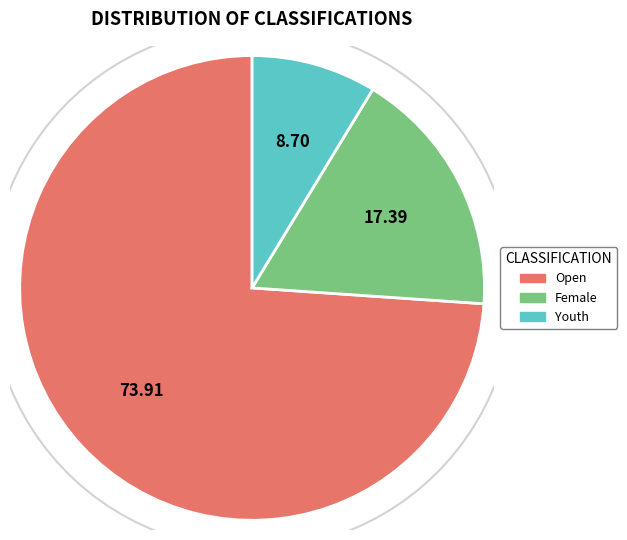

How many segments does this pie chart have?

3